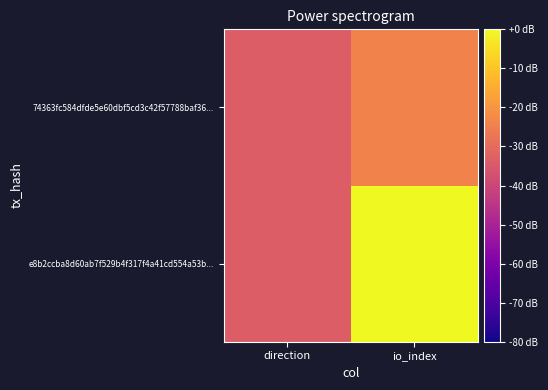

How many series are shown in this chart?

2